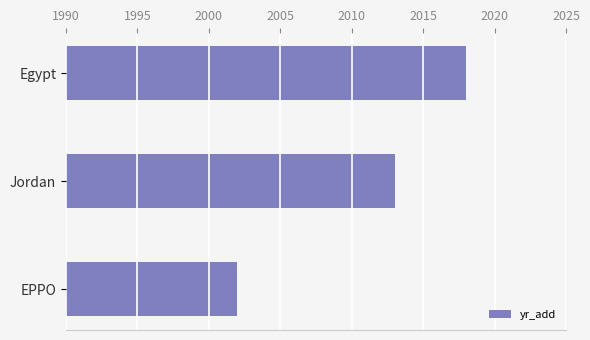

Count the values in the range 2002 to 2018.

3